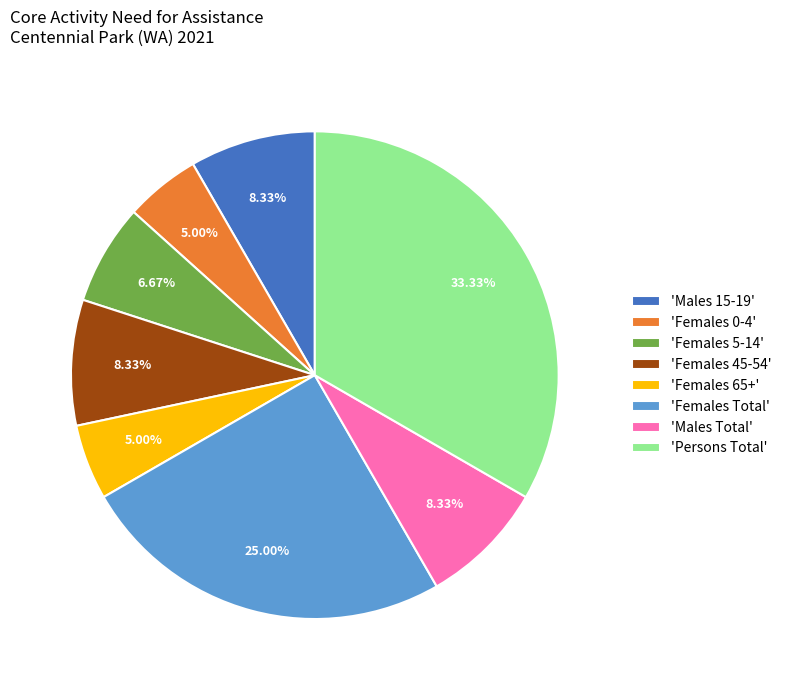

Which has a higher value, 'Females 5-14' or 'Males 15-19'?

'Males 15-19'